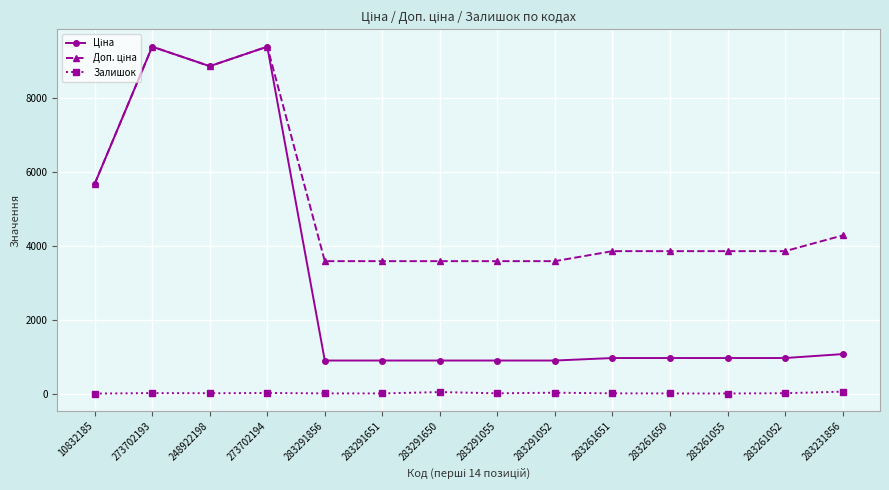

At how many categories does at least one series exceed 7209?

3